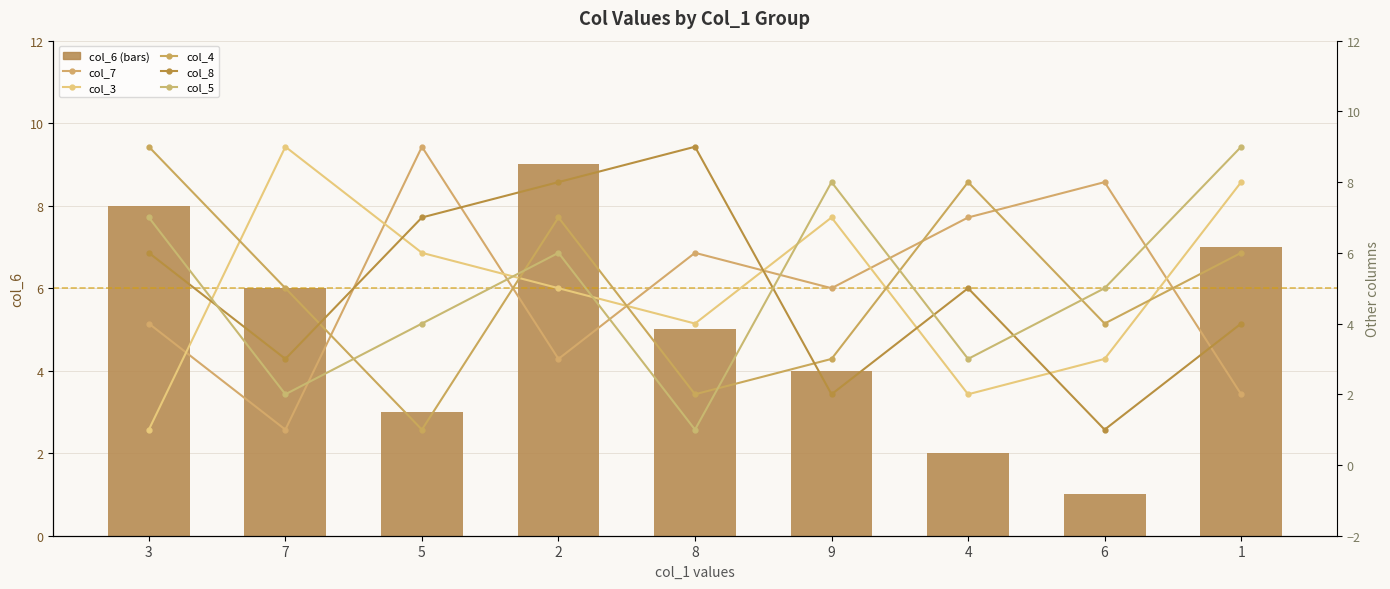

Rank the categories by col_3 value from lowest to highest.

3, 4, 6, 8, 2, 5, 9, 1, 7